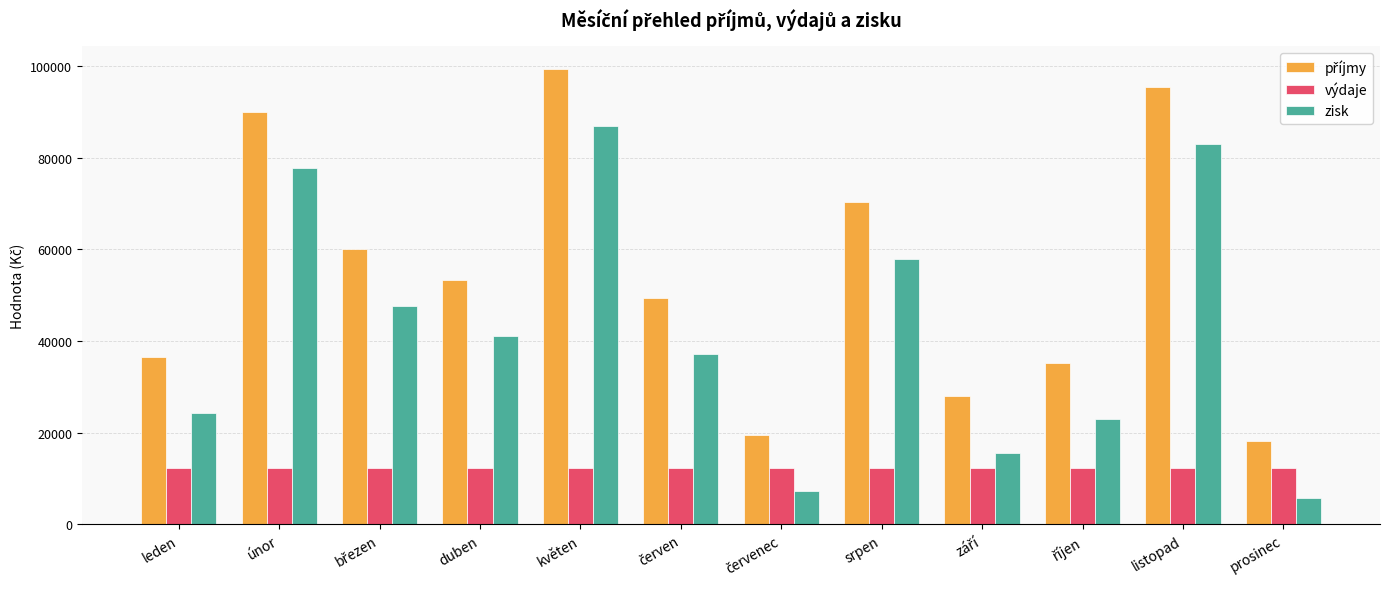

Is it true that výdaje equals 12348 at duben?

True